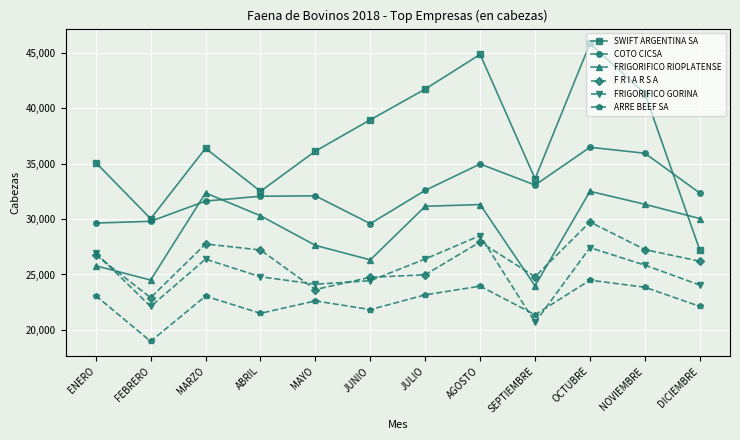

Which series changed the most between SEPTIEMBRE and OCTUBRE?

SWIFT ARGENTINA SA